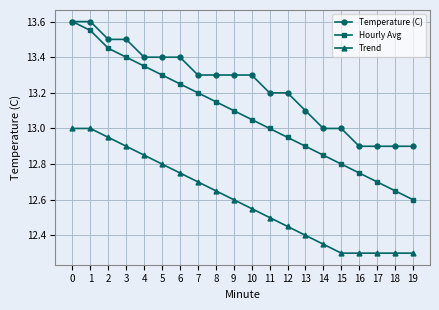

Count the Temperature (C) values in the range 13 to 14.

16